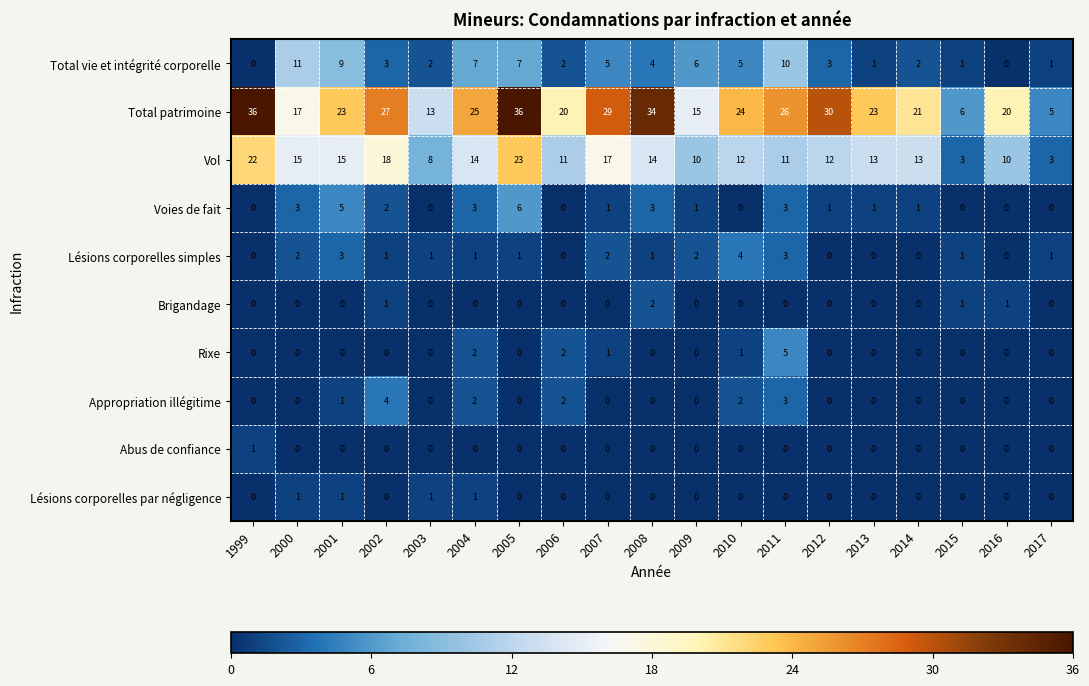

At which category is the sum across all series the highest?

2005